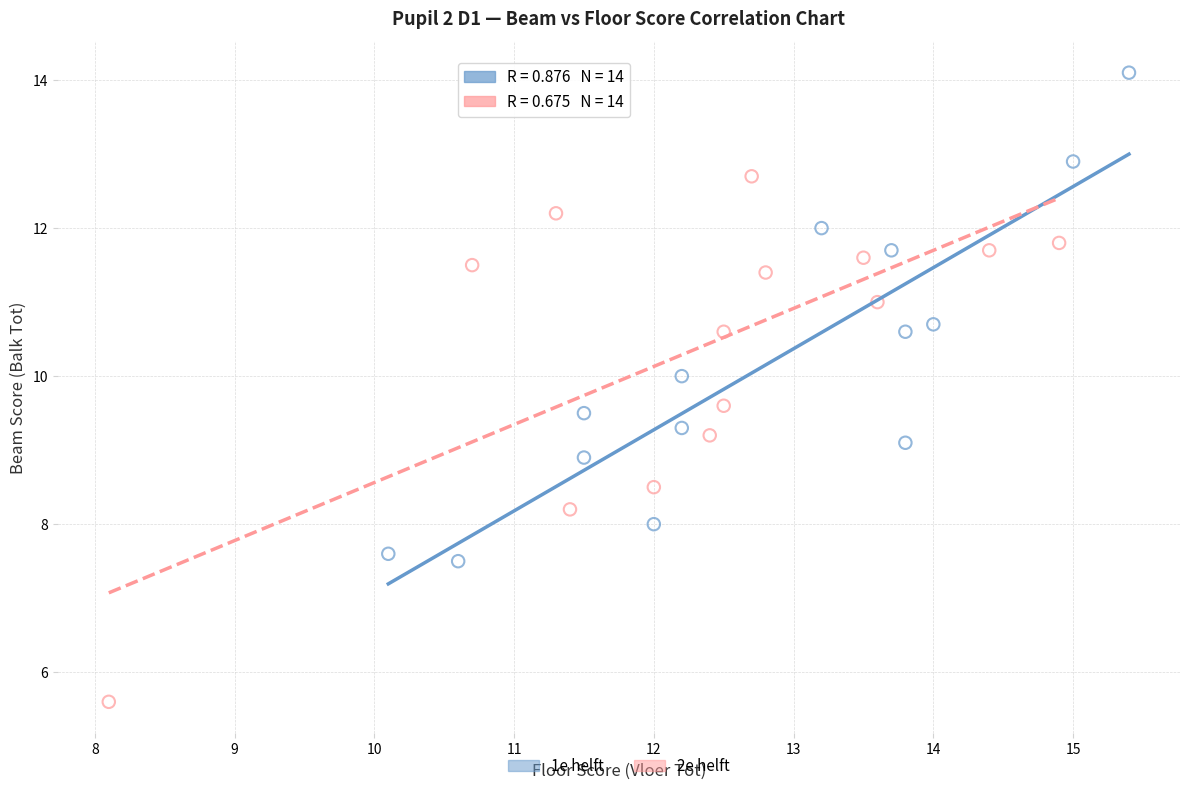

Which series contains the highest Y value?

1e helft